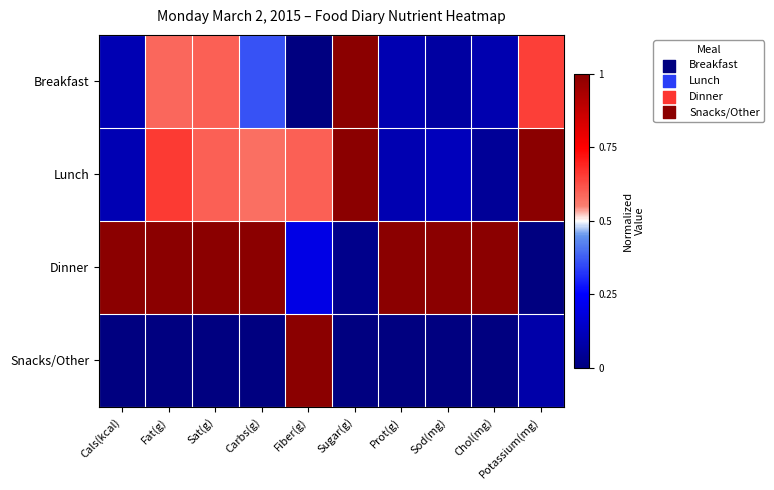

Rank the series by their maximum value, from highest to lowest.

Breakfast, Lunch, Dinner, Snacks/Other